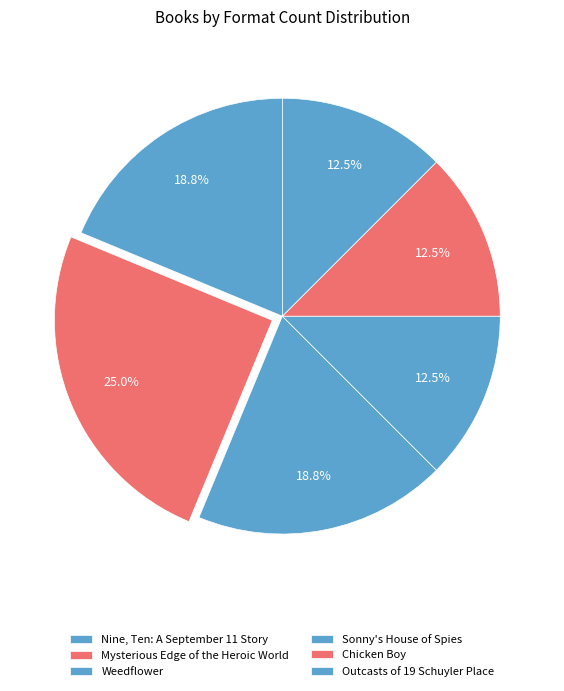

Rank the categories by value from lowest to highest.

Sonny's House of Spies, Chicken Boy, Outcasts of 19 Schuyler Place, Nine, Ten: A September 11 Story, Weedflower, Mysterious Edge of the Heroic World